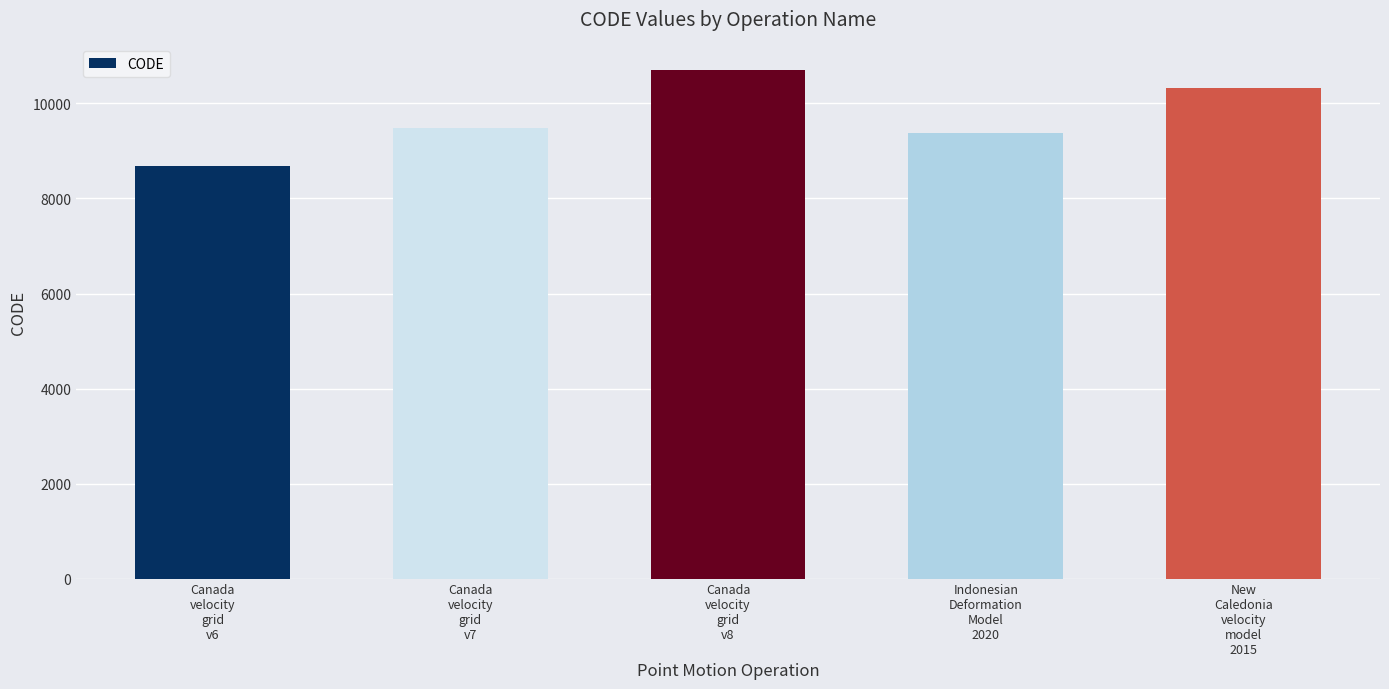

The value at New
Caledonia
velocity
model
2015 is 10323. True or false?

True